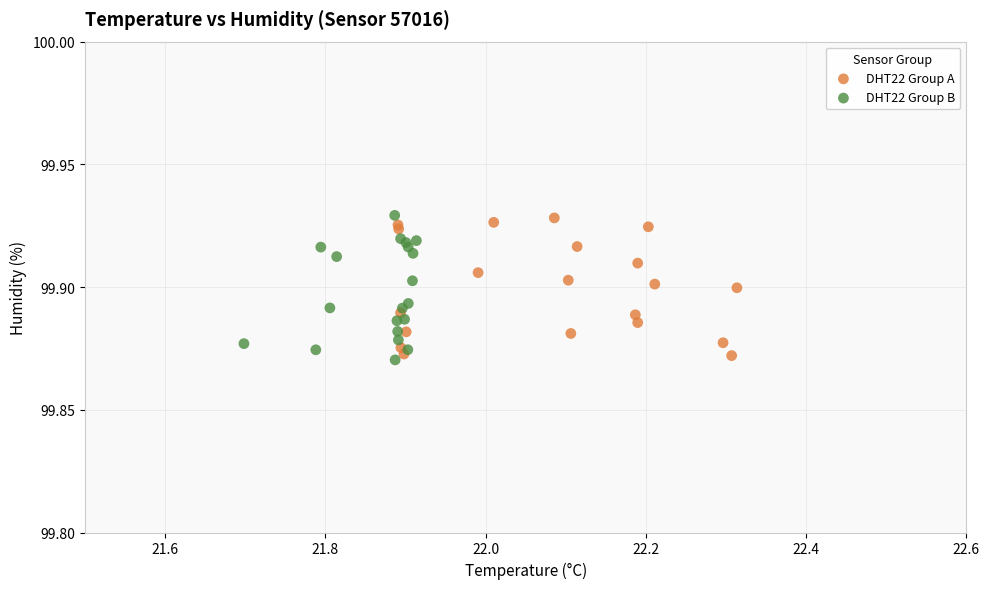

Which series has the largest Y range (max minus min)?

DHT22 Group B